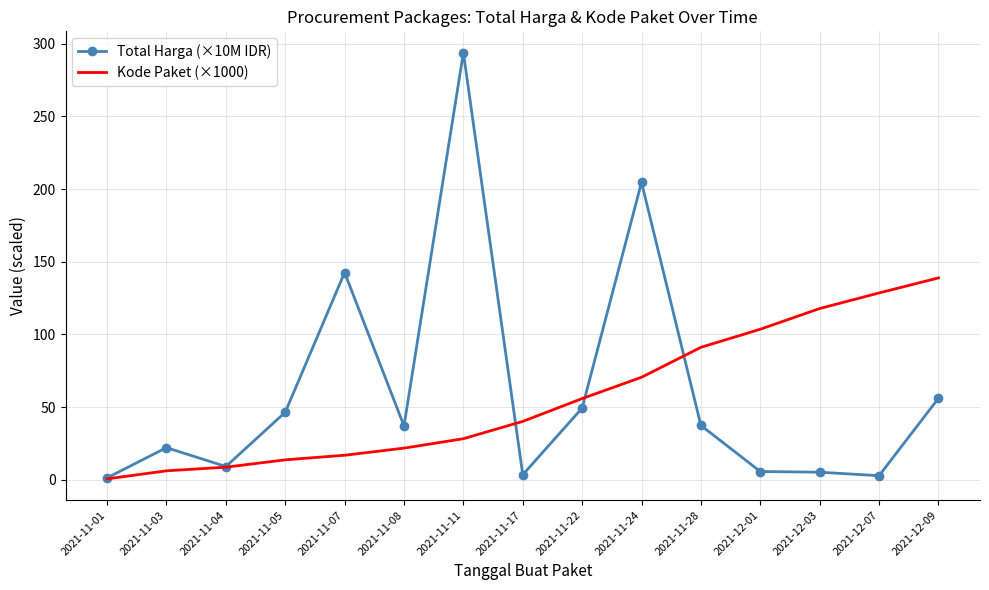

What position from the left is 2021-11-11?

7